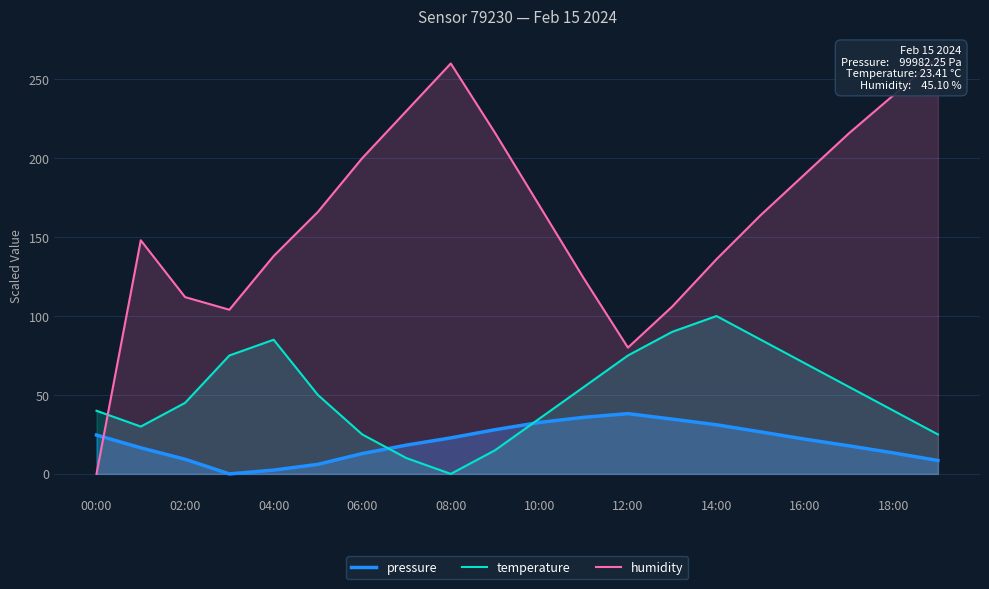

Is it true that pressure equals 24.6 at 00:00?

True